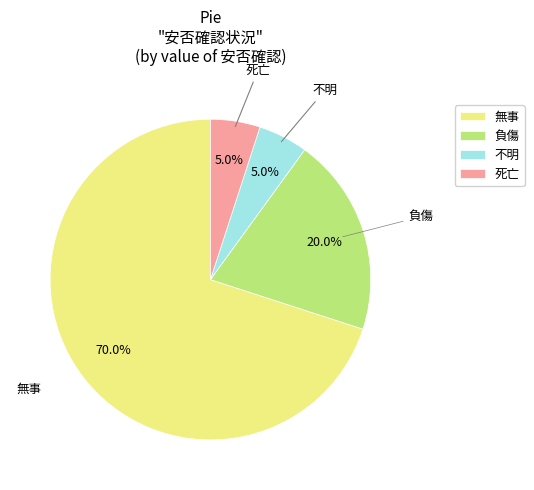

To the nearest percent, what portion does 負傷 represent?

20%